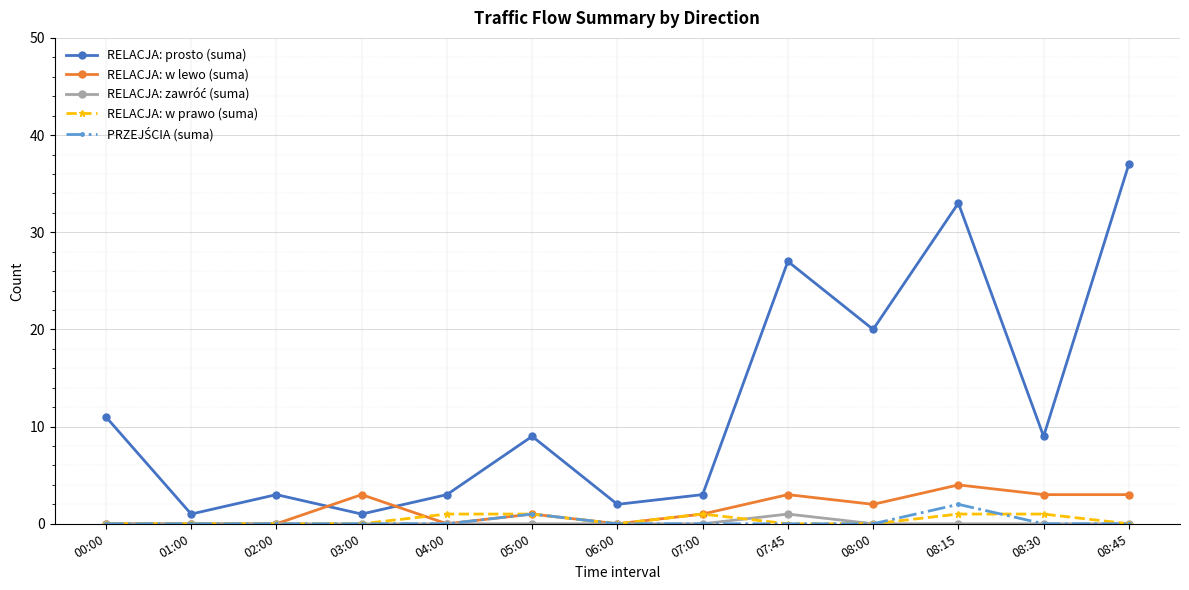

True or false: RELACJA: w lewo (suma) has more than 0 interior local peaks.

True